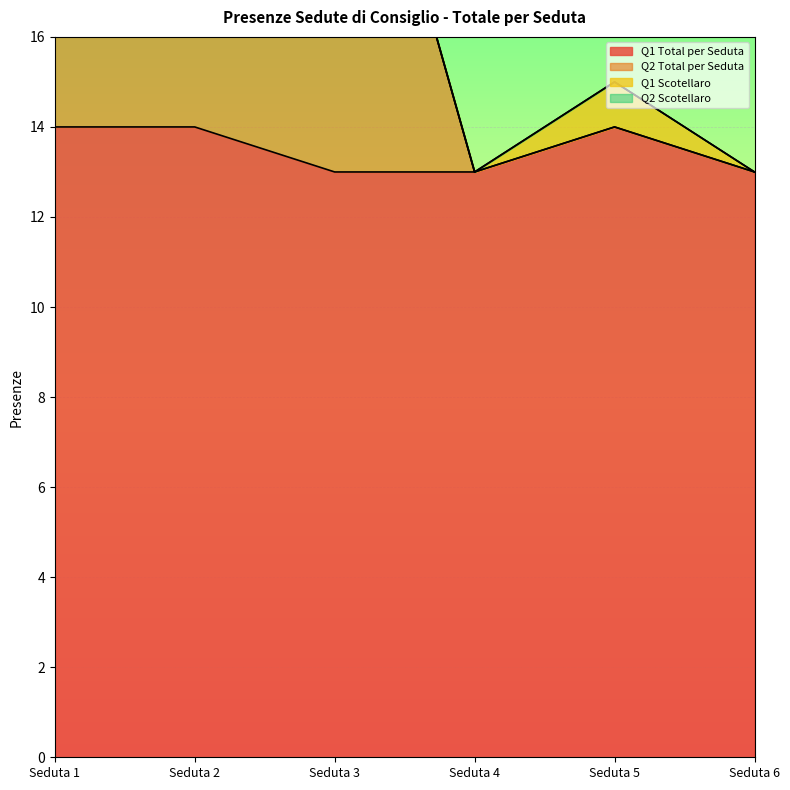

Which label corresponds to the smallest value in the chart?

Seduta 3